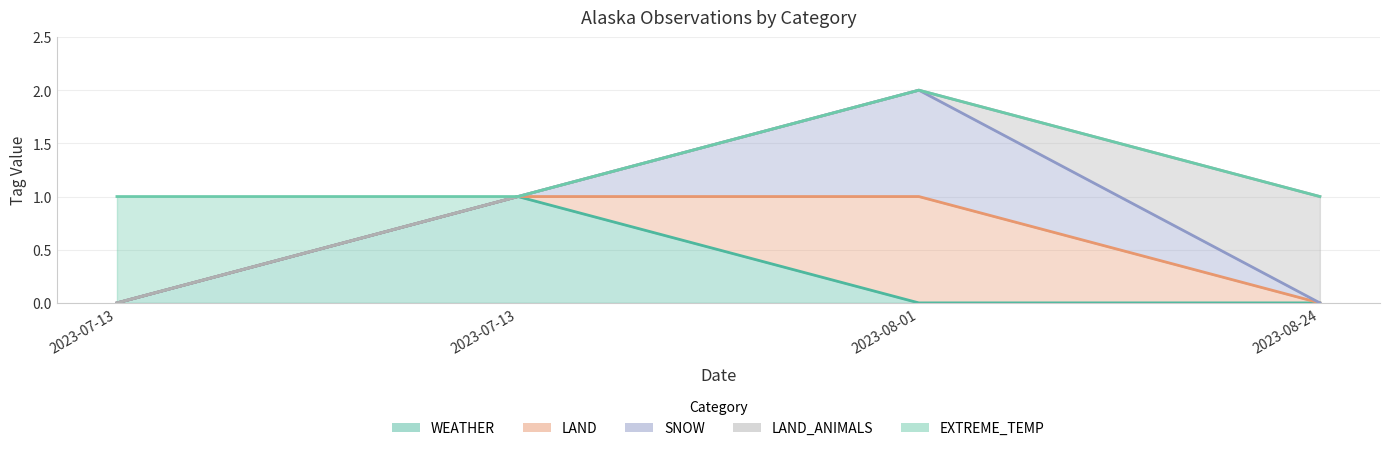

Which category has the lowest value across all series?

2023-07-13